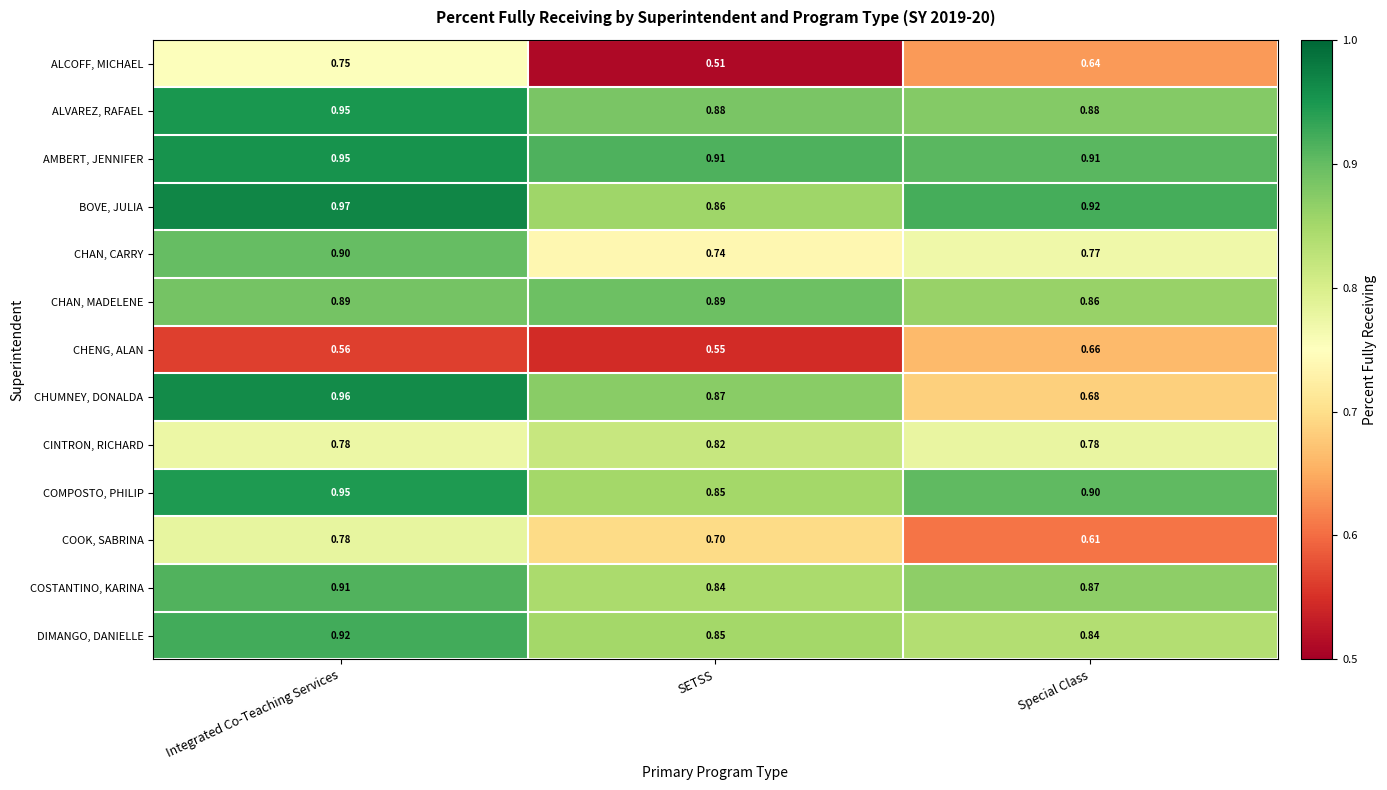

Which series changed the most between Integrated Co-Teaching Services and SETSS?

ALCOFF, MICHAEL